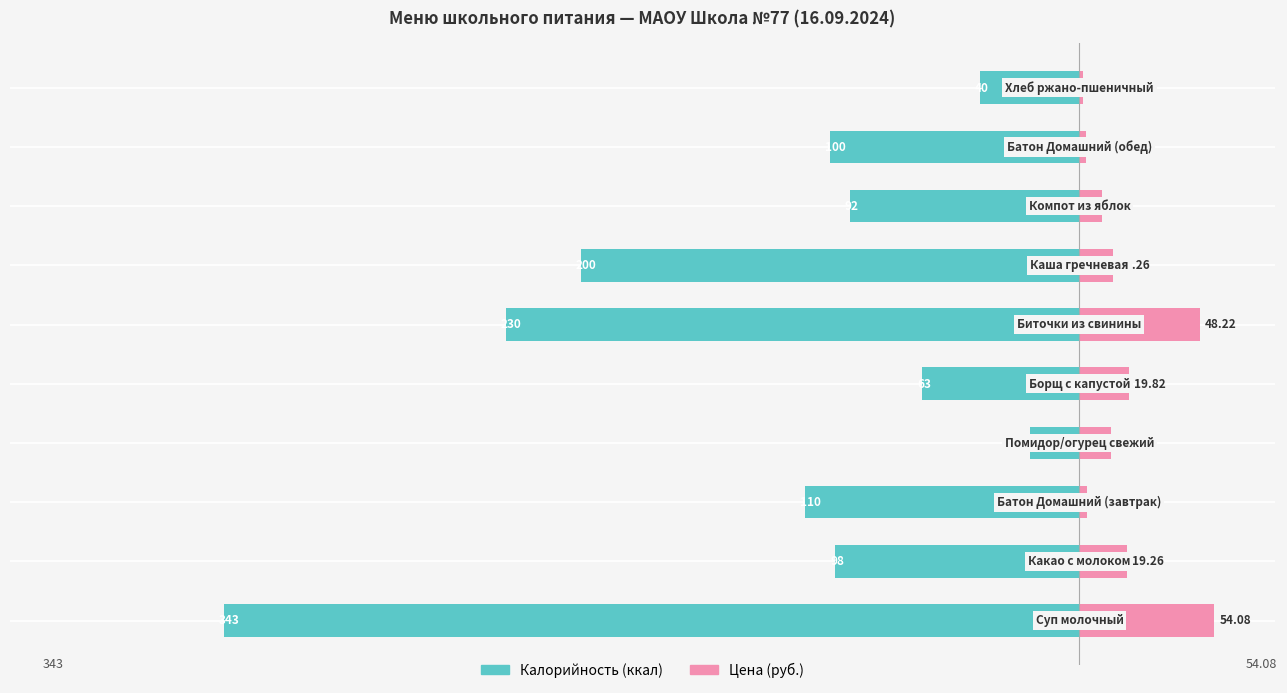

How many bars are there in each group?

2